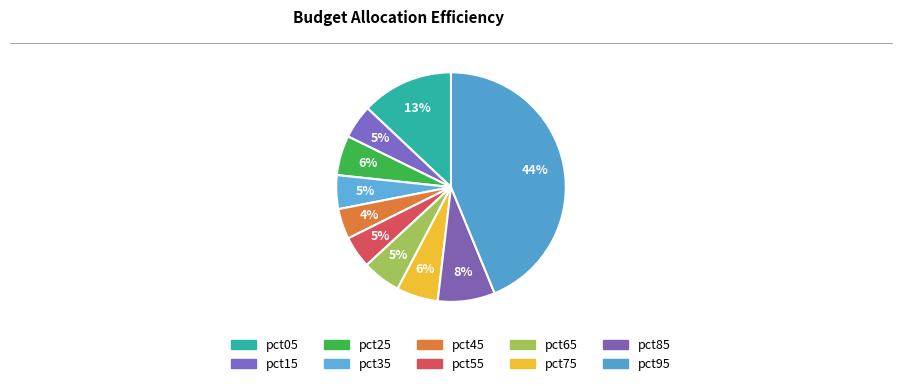

Is the sum of pct15 and pct95 greater than half?

No